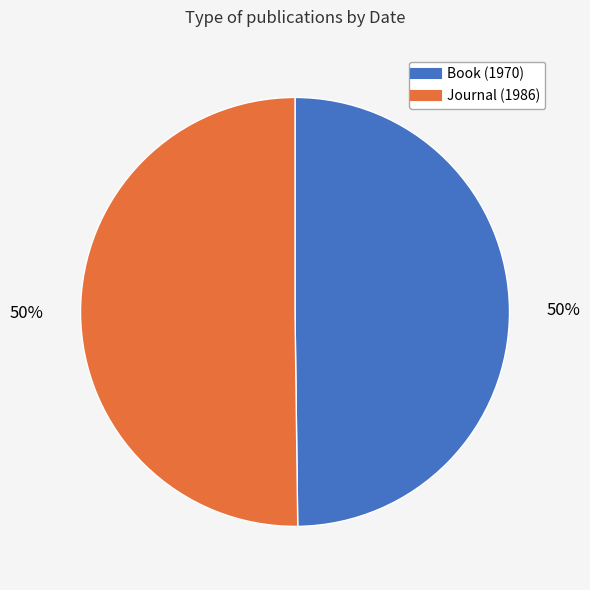

The Book (1970) slice represents 55% of the pie. True or false?

False